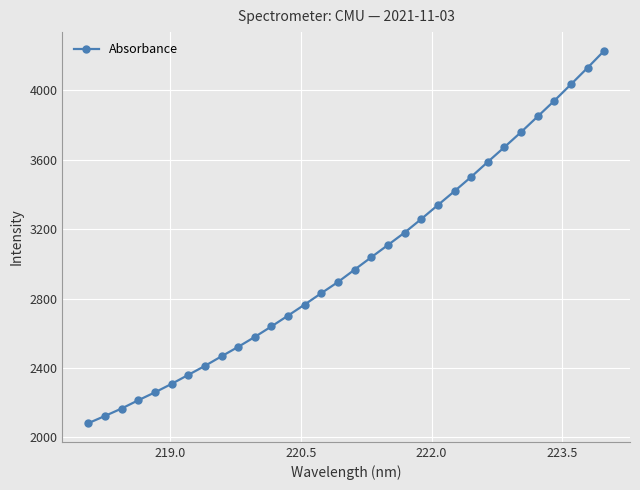

What is the smallest value displayed?

2081.8